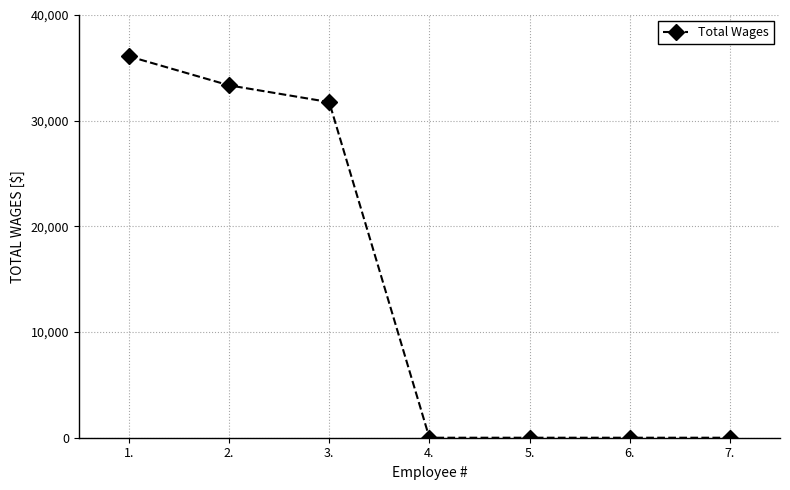

What is the sum of all values?

101193